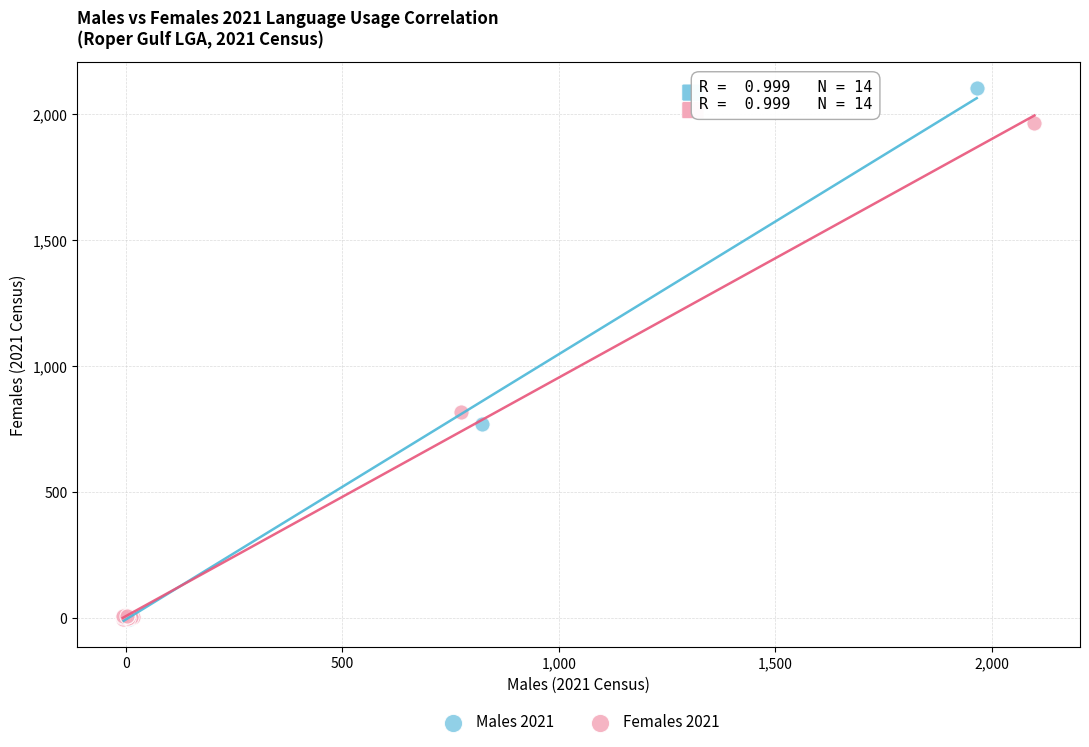

Which series has the largest Y range (max minus min)?

Males 2021